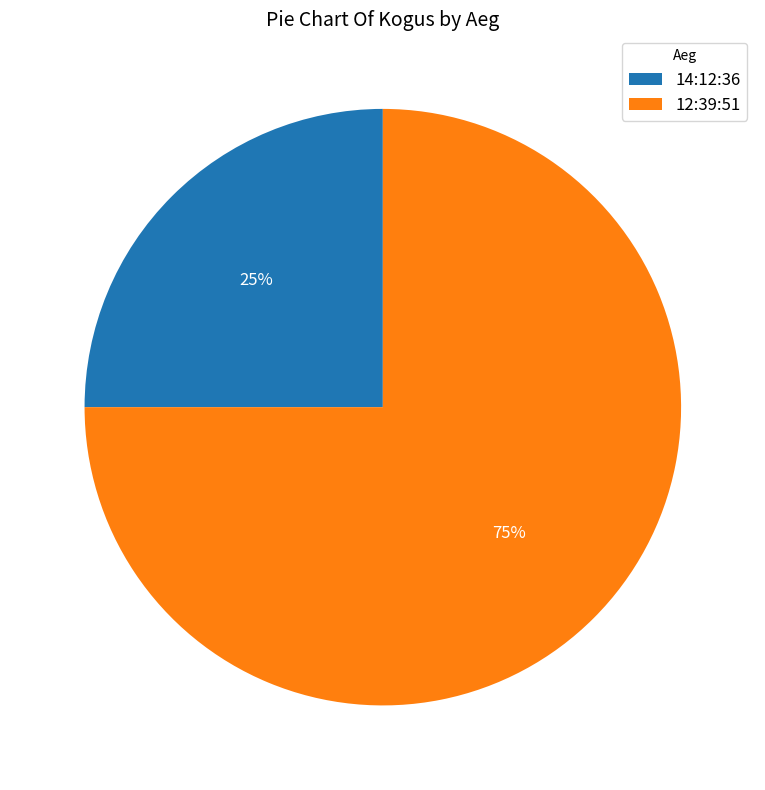

Which has a higher value, 14:12:36 or 12:39:51?

12:39:51